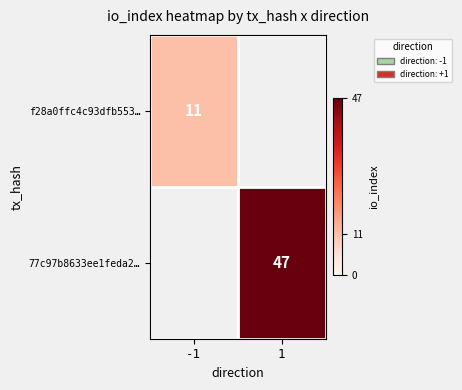

Is it true that f28a0ffc4c93dfb553… equals 11 at -1?

True